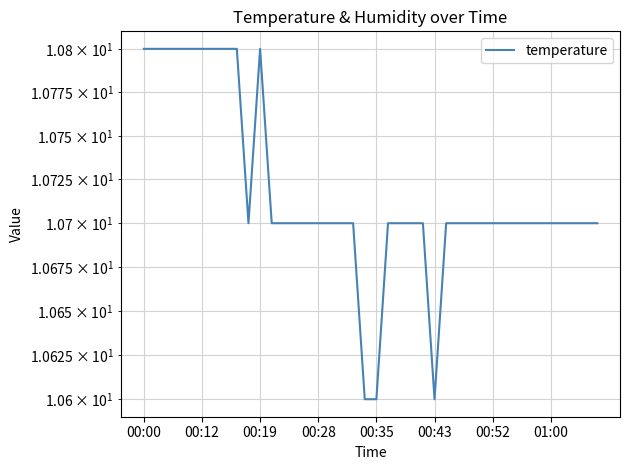

What is the average value?

10.7